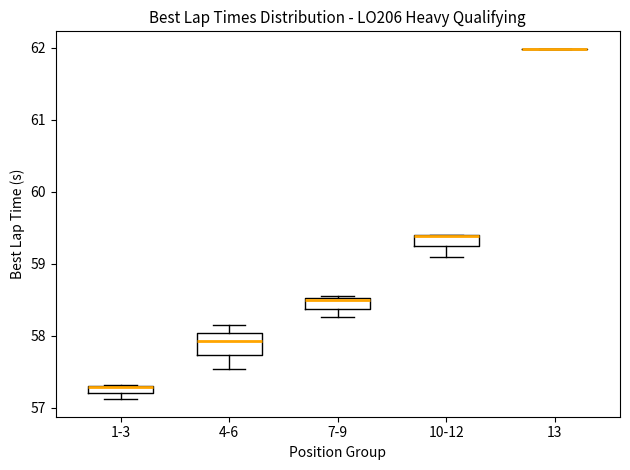

Which box is the tallest, from its lower edge to its upper edge?

4-6